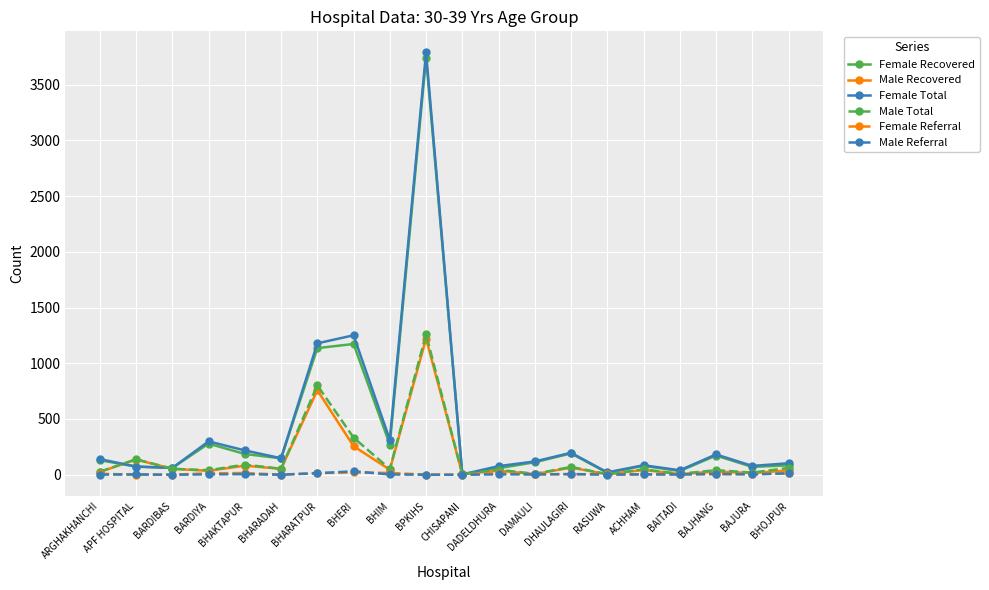

What is the maximum value shown in the chart?

3789